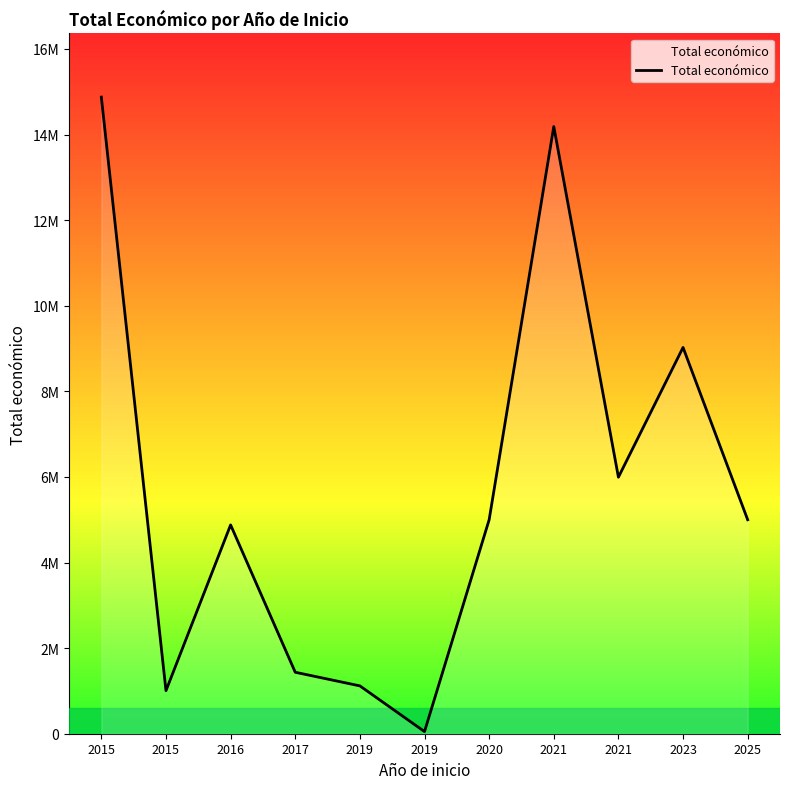

Rank the categories by value from lowest to highest.

2019, 2015, 2019, 2017, 2016, 2025, 2020, 2021, 2023, 2021, 2015